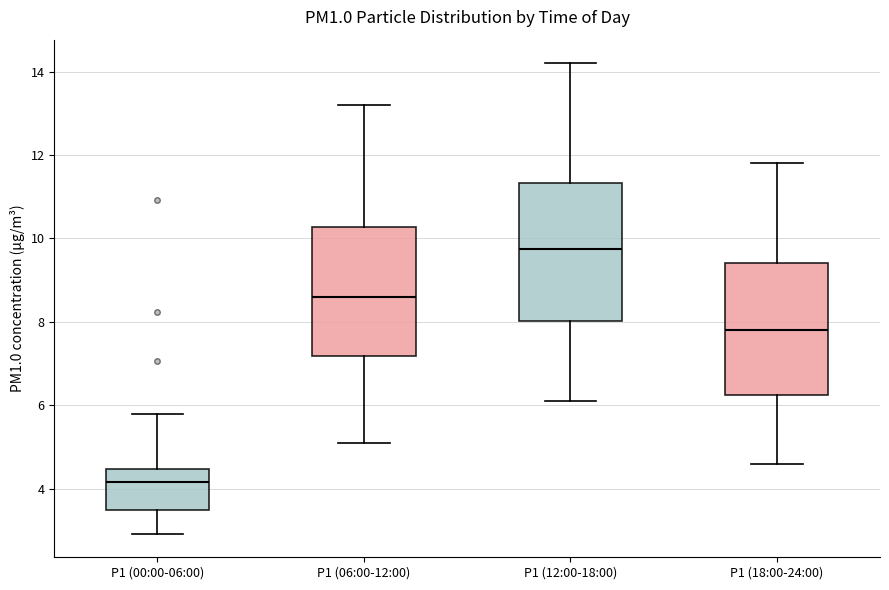

Reading left to right, transcribe this box plot: for each box, give where its median line is, the range the box spans, and where its two whiskers end, as read against the y-axis. The values are not printed on the chart, so give them approximately, as read against the axis.

P1 (00:00-06:00): median 4.2, box 3.4 to 4.4, whiskers 3.0 to 5.8
P1 (06:00-12:00): median 8.6, box 7.2 to 10.2, whiskers 5.2 to 13.2
P1 (12:00-18:00): median 9.8, box 8.0 to 11.4, whiskers 6.2 to 14.2
P1 (18:00-24:00): median 7.8, box 6.2 to 9.4, whiskers 4.6 to 11.8